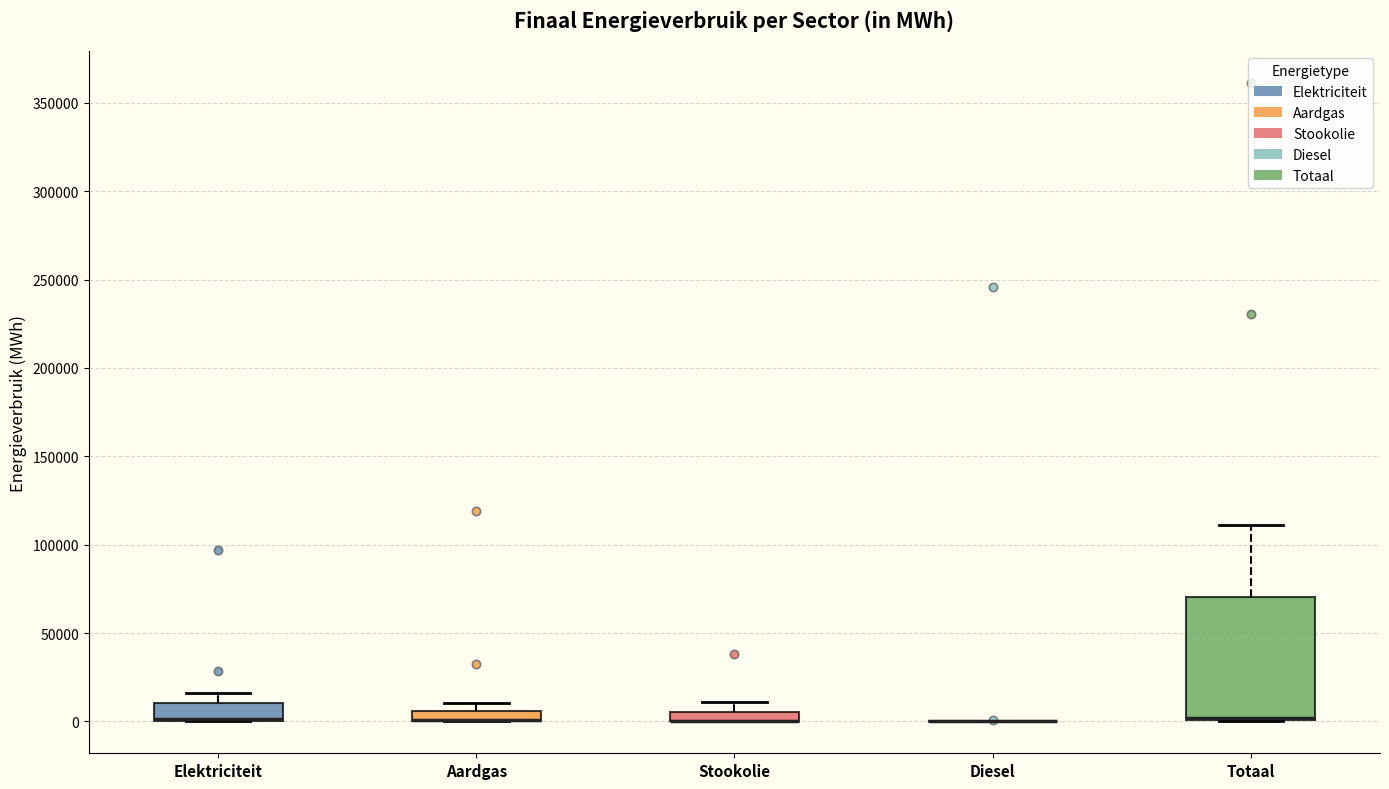

Which box is the tallest, from its lower edge to its upper edge?

Totaal